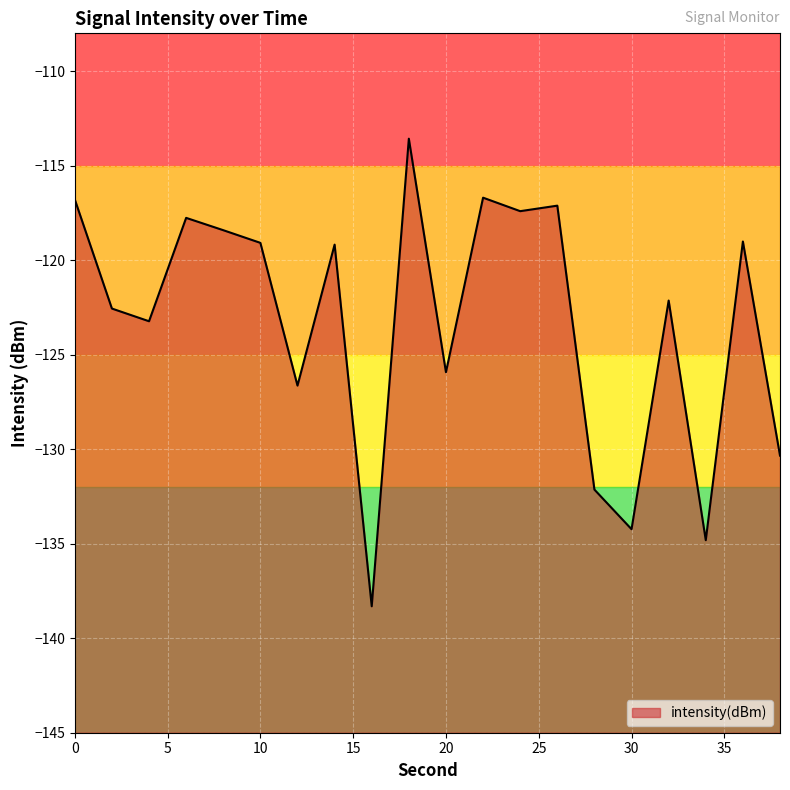

Rank the categories by value from highest to lowest.

18, 22, 0, 26, 24, 6, 8, 36, 10, 14, 32, 2, 4, 20, 12, 38, 28, 30, 34, 16